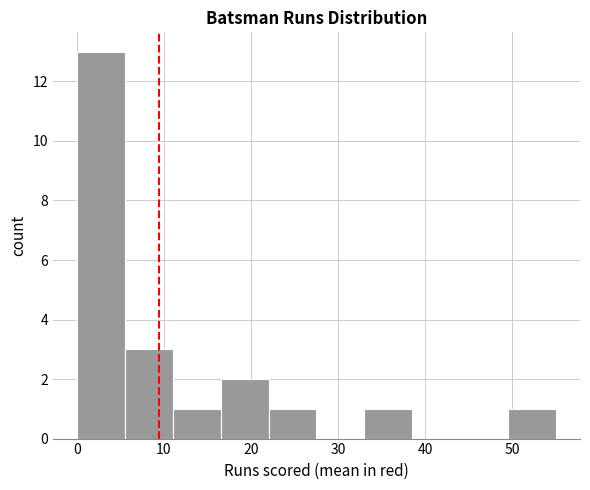

Reading left to right, transcribe this chart: for each bar, give the range it covers on the x-axis and its height. Neither the bar edges nor the heights are printed on the chart, so give them approximately, as read against the axes.

0.0 to 5.5: 13
5.5 to 11.0: 3
11.0 to 16.5: 1
16.5 to 22.0: 2
22.0 to 27.5: 1
27.5 to 33.0: 0
33.0 to 38.5: 1
38.5 to 44.0: 0
44.0 to 49.5: 0
49.5 to 55.0: 1